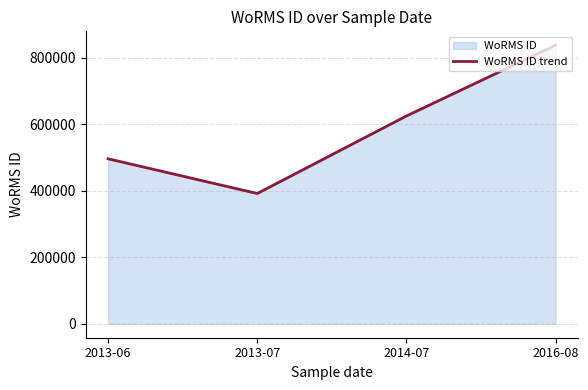

At which category does the data reach its first local valley?

2013-07